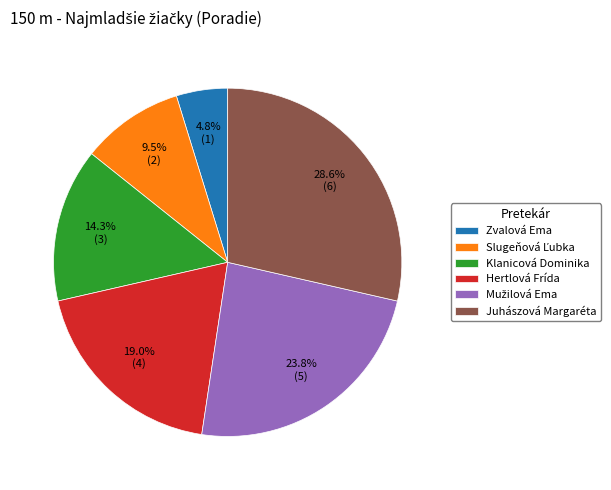

Does Juhászová Margaréta account for over 50% of the chart?

No